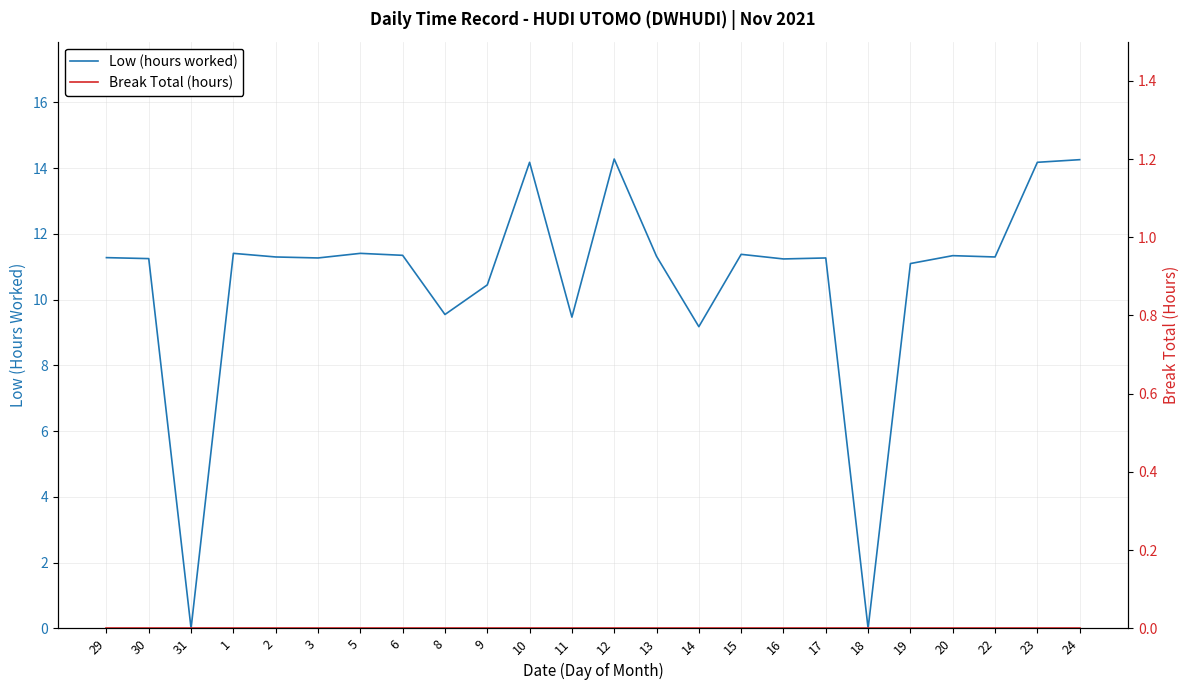

Reading left to right, list all the values displayed in this chart.

Low (hours worked): 29=11.3	30=11.2	31=0.0	1=11.4	2=11.3	3=11.3	5=11.4	6=11.3	8=9.6	9=10.4	10=14.2	11=9.5	12=14.3	13=11.3	14=9.2	15=11.4	16=11.2	17=11.3	18=0.0	19=11.1	20=11.3	22=11.3	23=14.2	24=14.3
Break Total (hours): 29=0.0	30=0.0	31=0.0	1=0.0	2=0.0	3=0.0	5=0.0	6=0.0	8=0.0	9=0.0	10=0.0	11=0.0	12=0.0	13=0.0	14=0.0	15=0.0	16=0.0	17=0.0	18=0.0	19=0.0	20=0.0	22=0.0	23=0.0	24=0.0